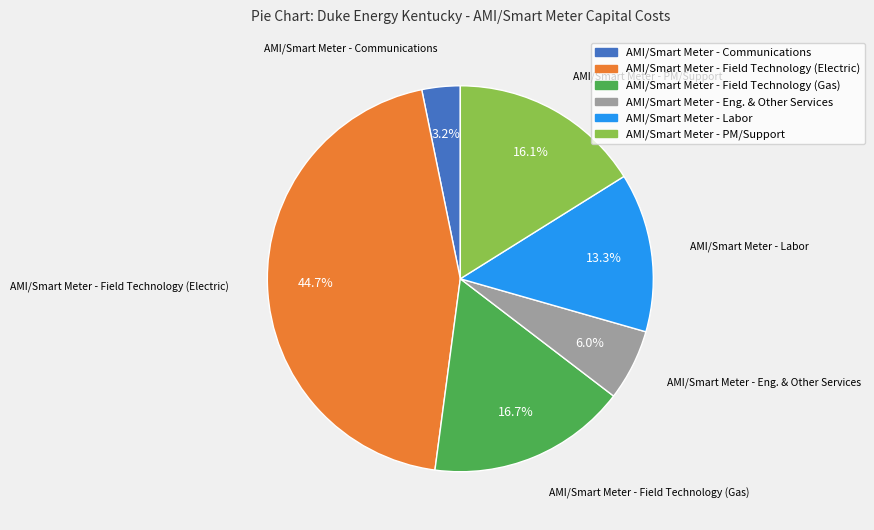

True or false: AMI/Smart Meter - Labor accounts for 3% of the total.

False